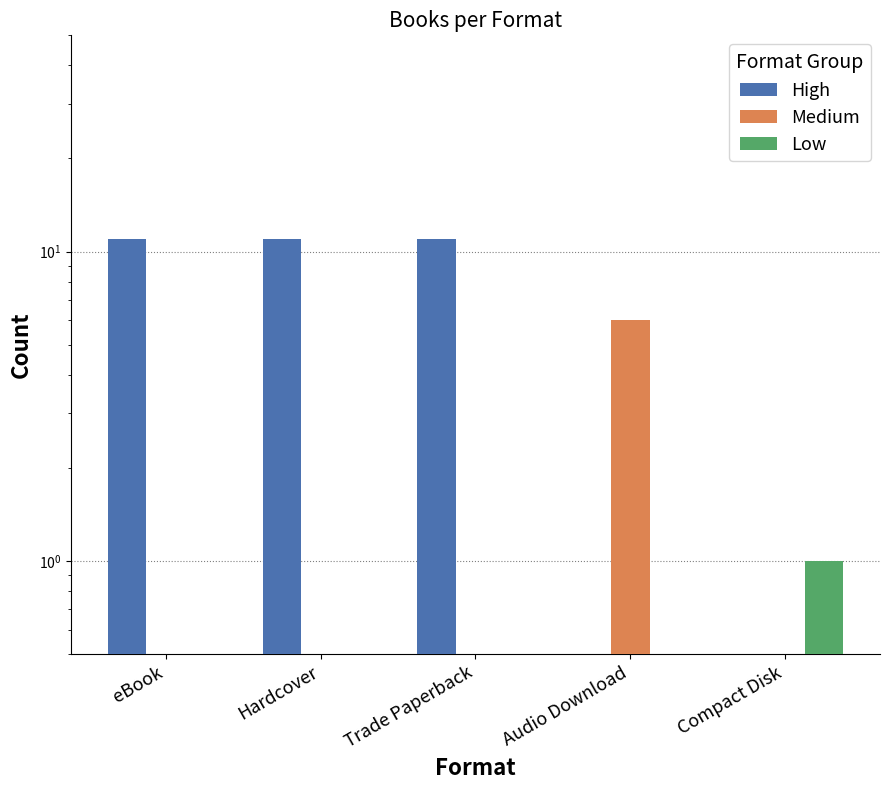

What is the label of the 5th bar from the right?

eBook